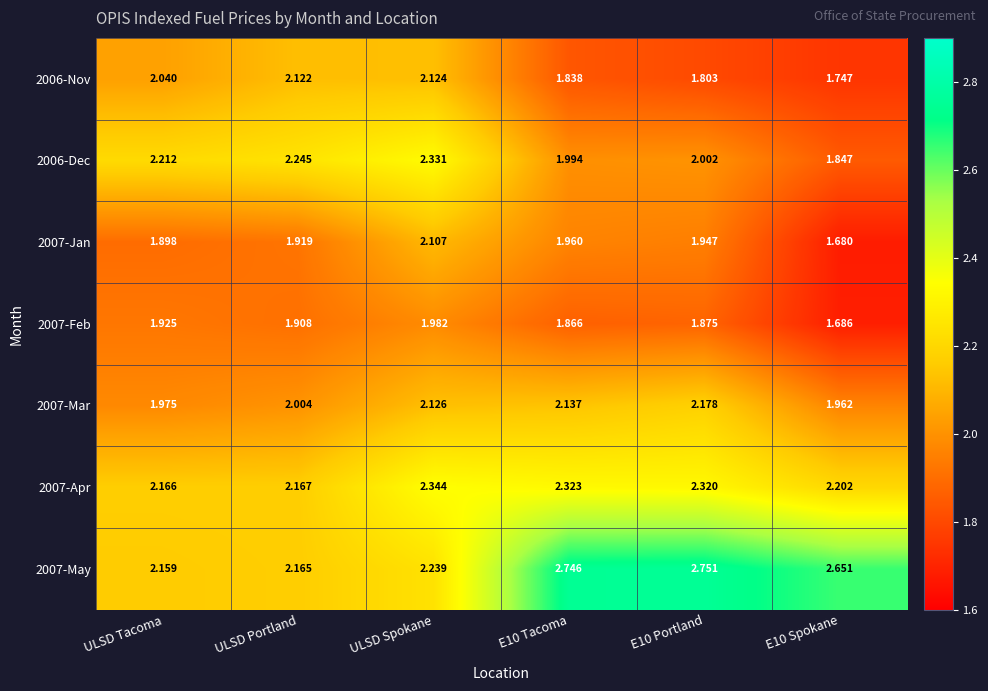

How many distinct data groups are displayed?

7